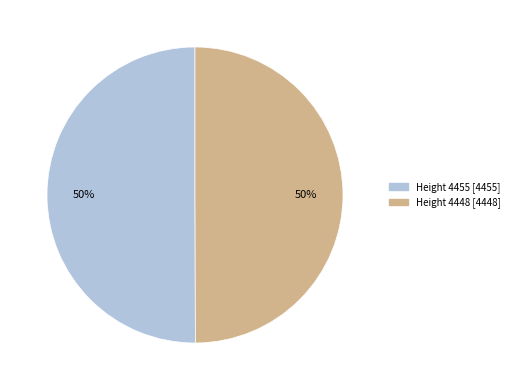

To the nearest percent, what is the average slice percentage?

50%